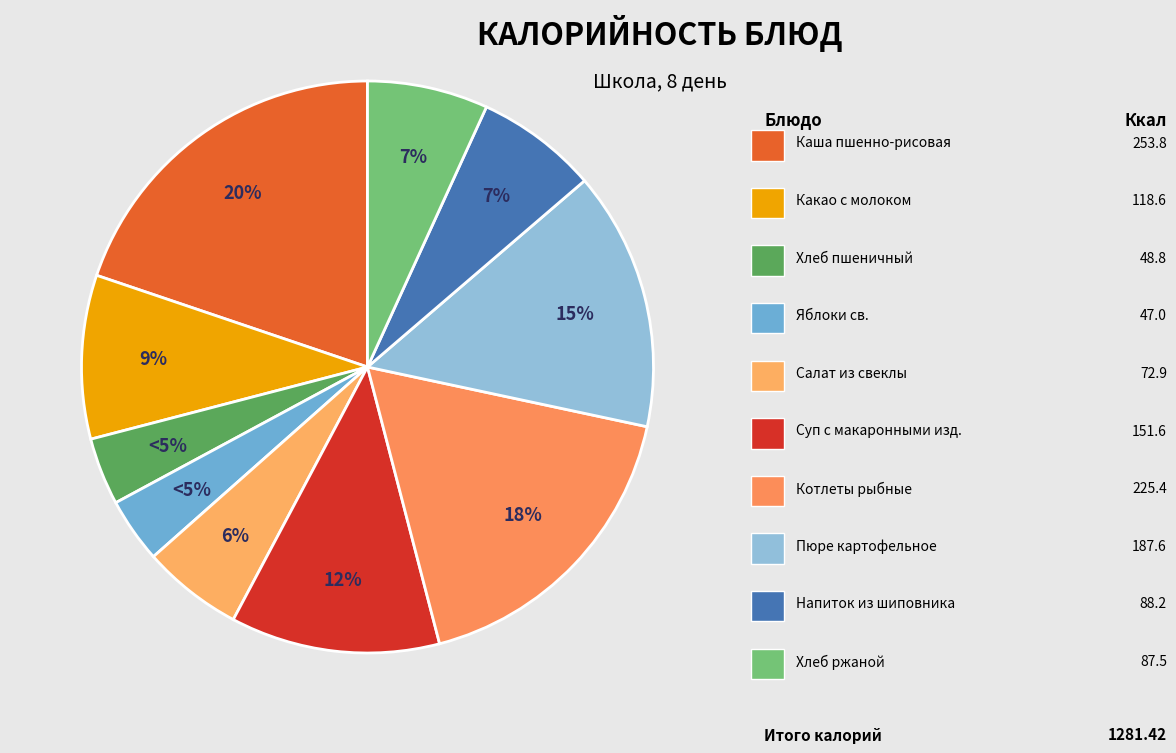

How much of the chart is everything except Напиток из плодов шиповника?

93.1%